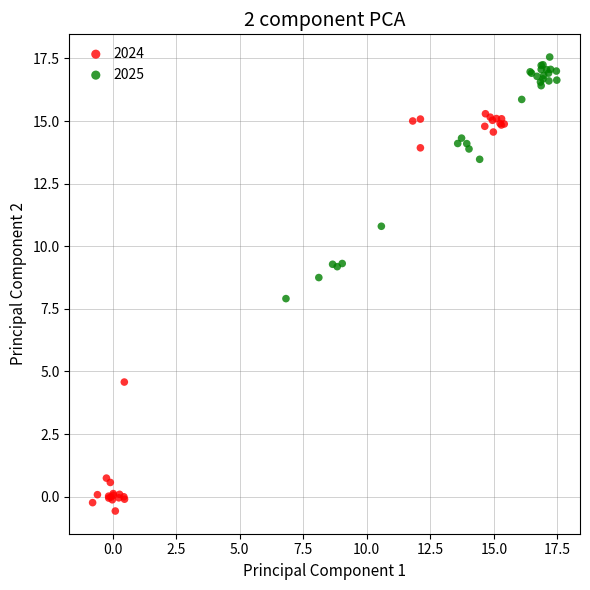

Which series has the largest Y range (max minus min)?

2024